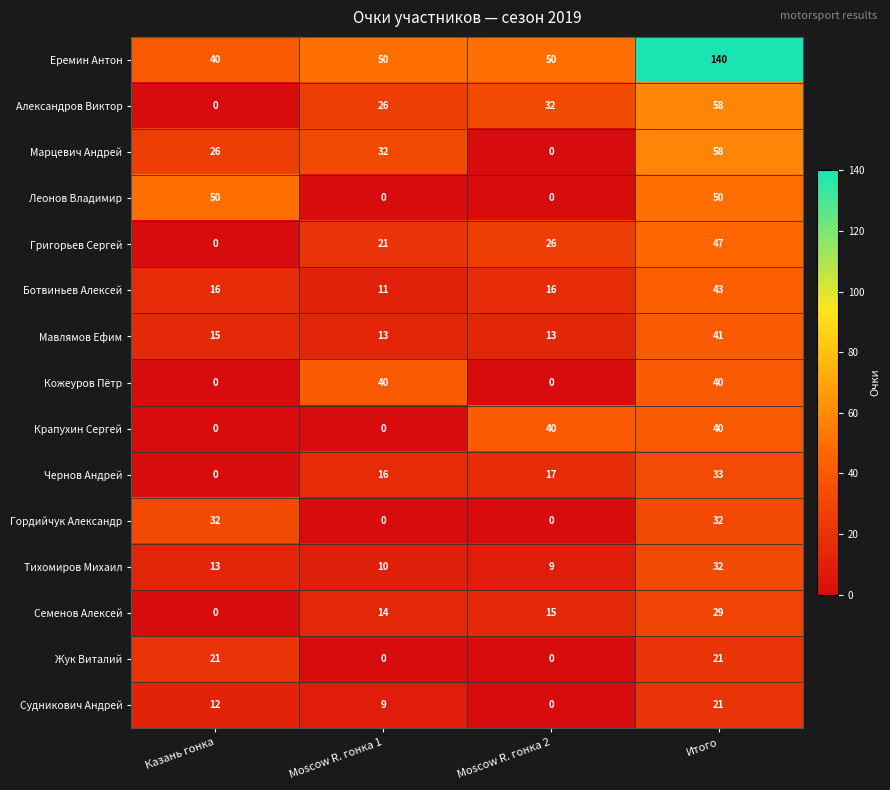

The Кожеуров Пётр series shows 40 at Итого. True or false?

True